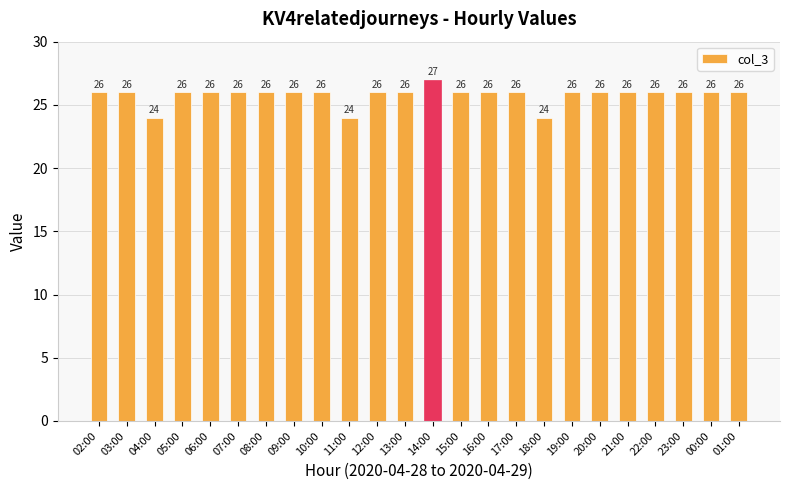

What is the label of the 7th bar from the right?

19:00